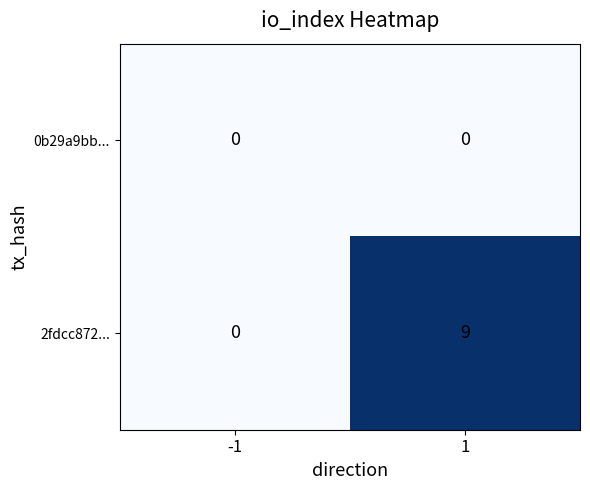

List the series in order of their peak value, lowest first.

0b29a9bb..., 2fdcc872...